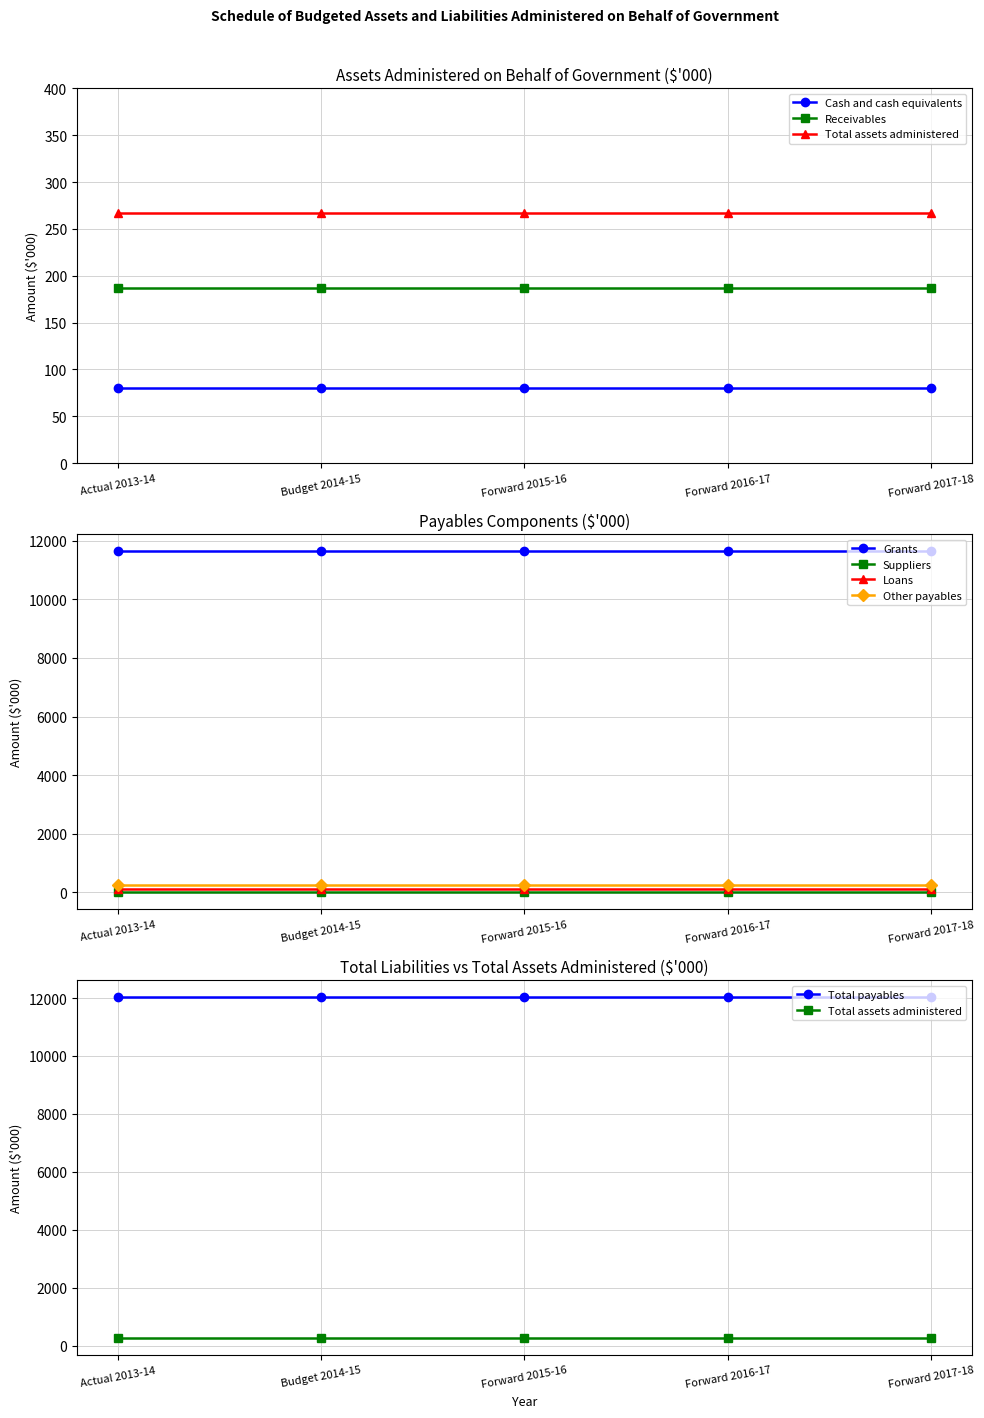

Which has a higher value, Budget 2014-15 or Forward 2016-17?

Budget 2014-15